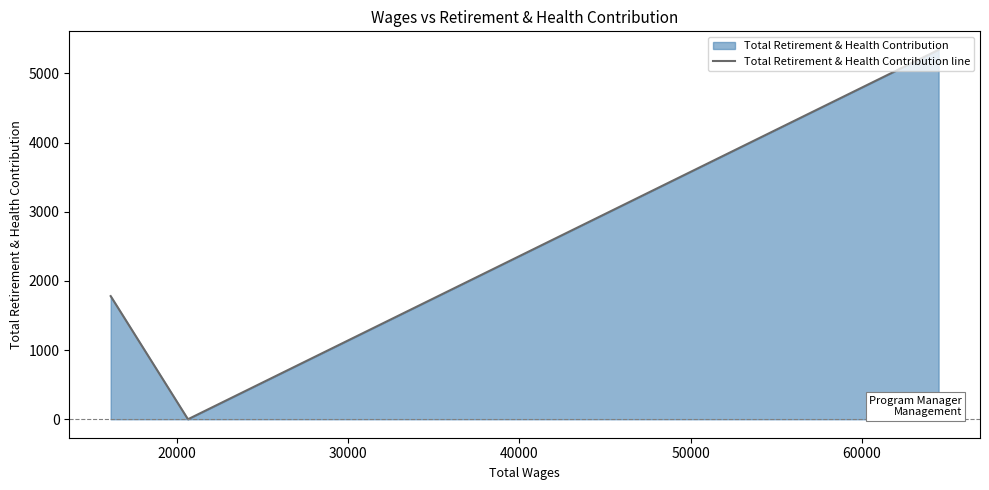

What is the sum of all values?

7120